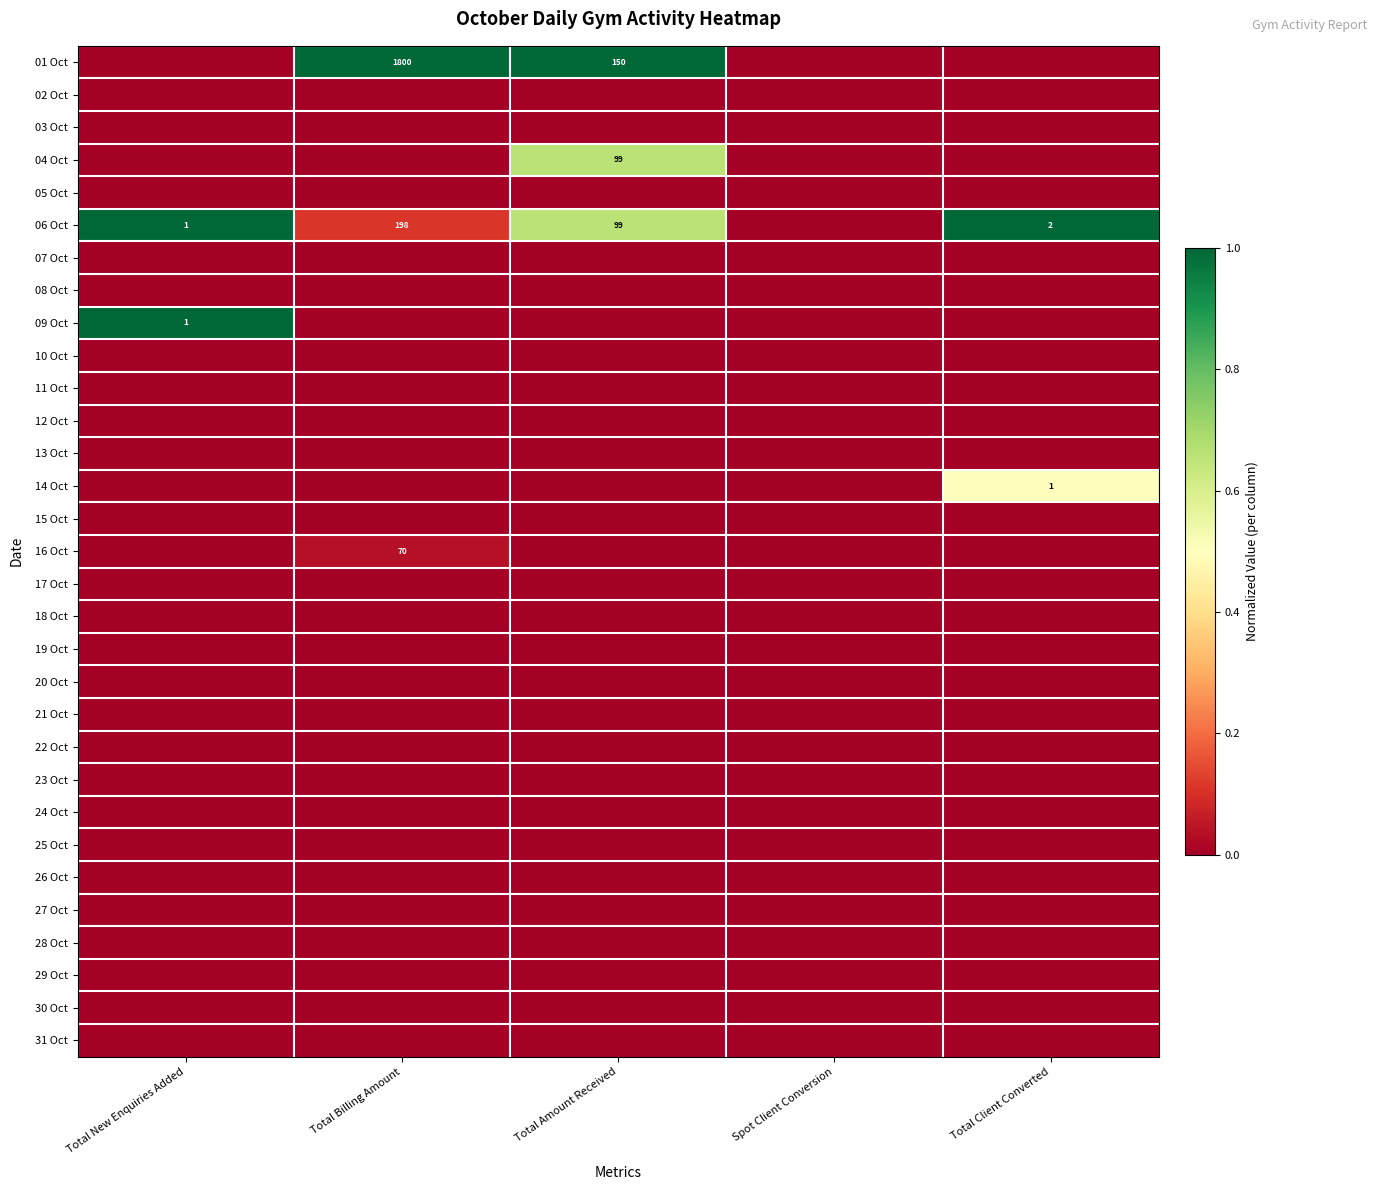

Is it true that 09 Oct equals 2 at Total New Enquiries Added?

False